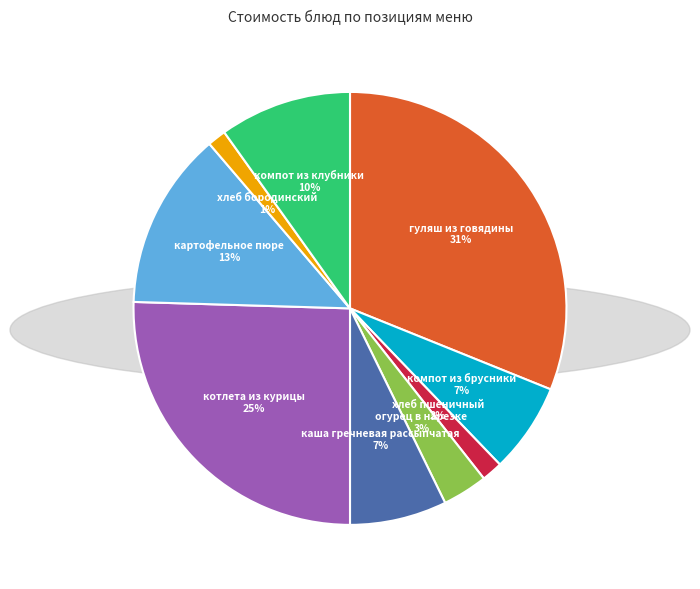

To the nearest percent, what is the average slice percentage?

11%